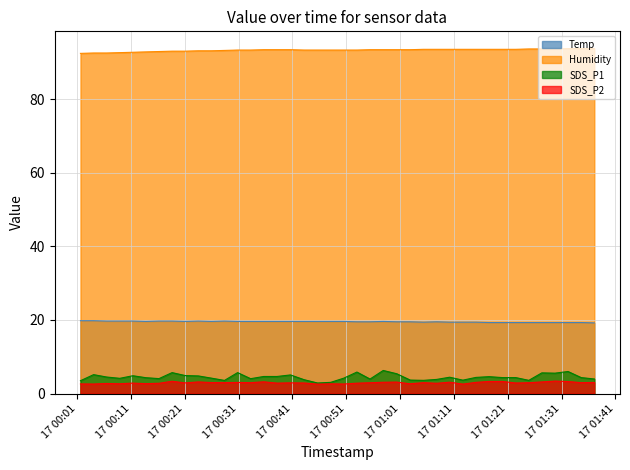

Which label corresponds to the largest value in the chart?

2023/07/17 00:01:38